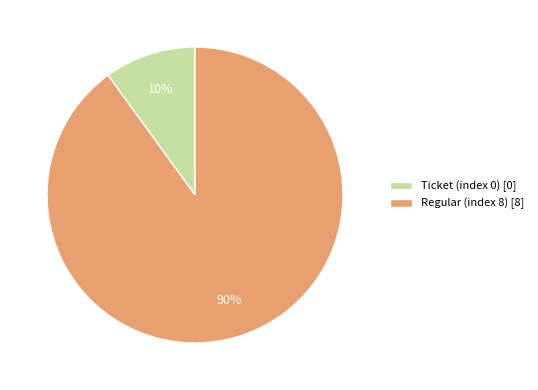

How many slices are in this pie chart?

2